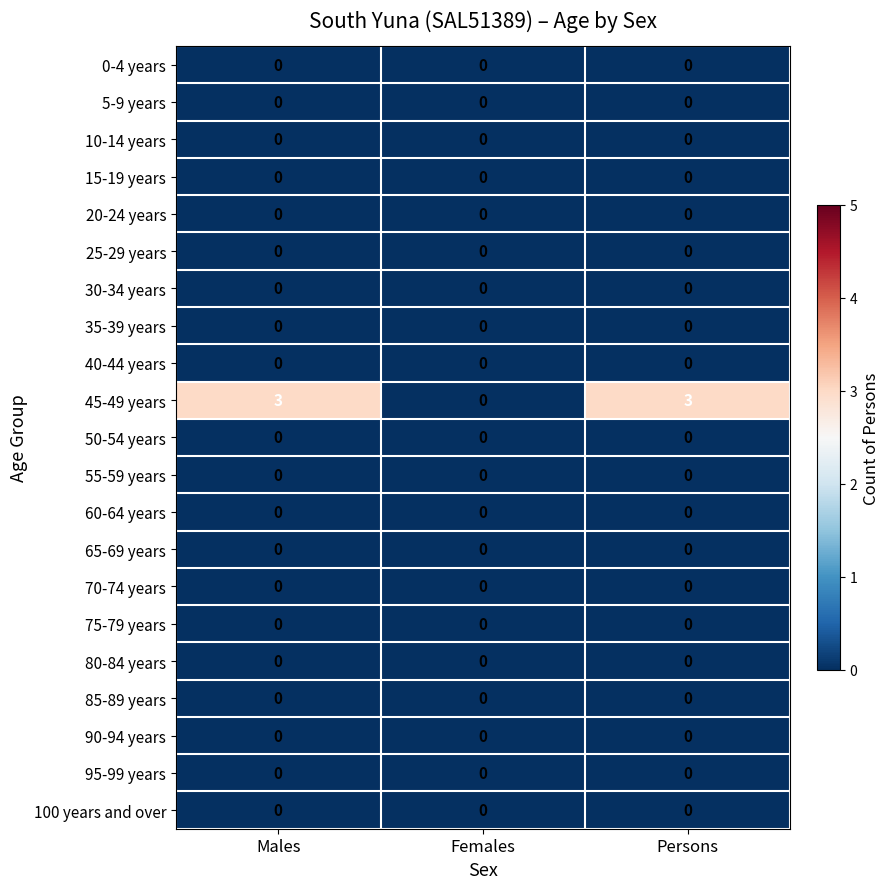

Which series has the largest range (max minus min)?

45-49 years